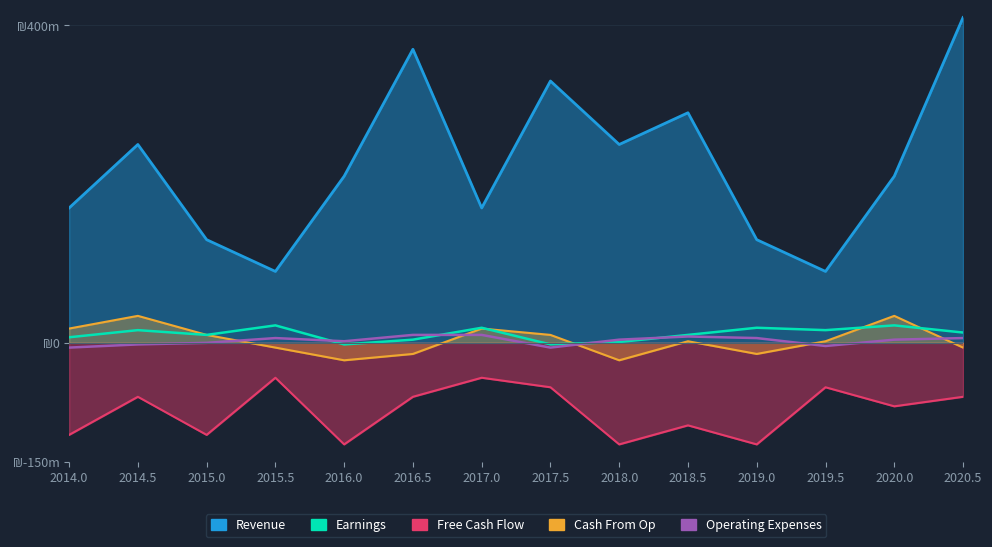

Where is the first local maximum for Operating Expenses?

2015.5